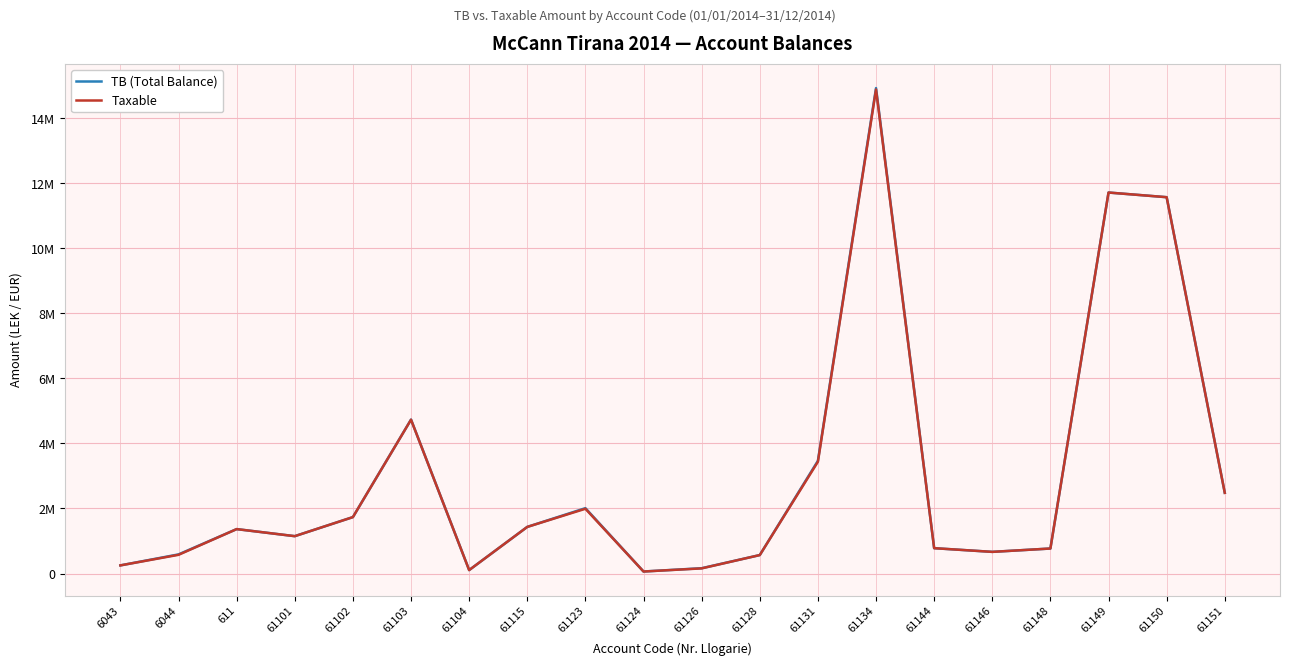

What position from the left is 61103?

6